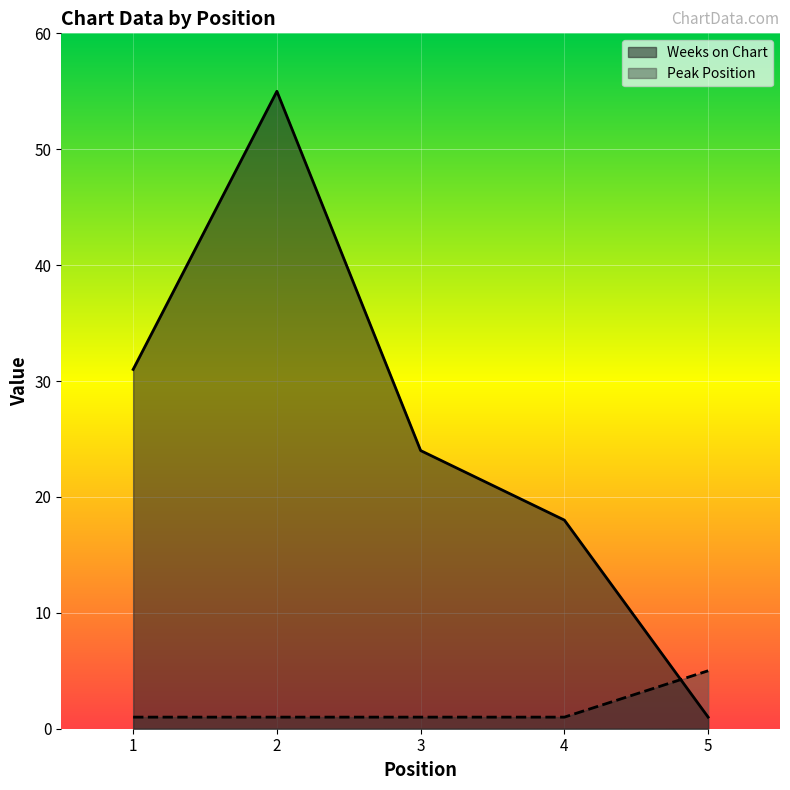

List the series in order of their overall mean, lowest first.

Peak Position, Weeks on Chart